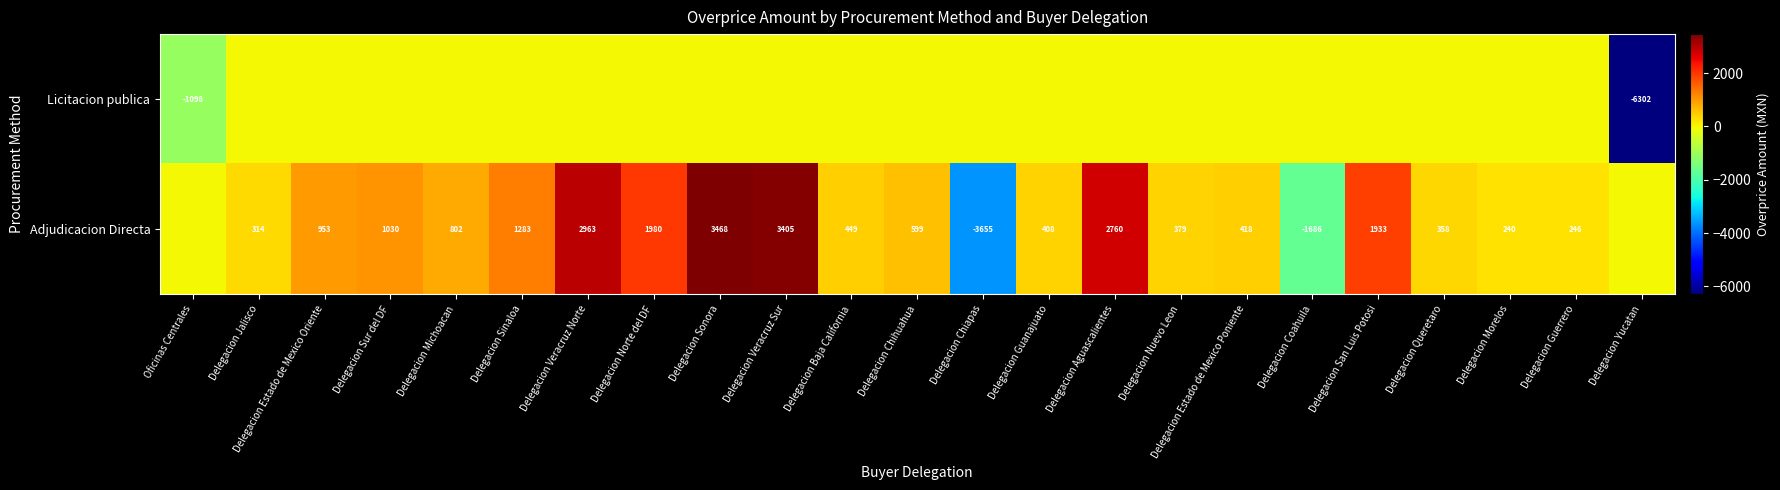

True or false: Adjudicacion Directa has a value of 3468 at Delegacion Sonora.

True